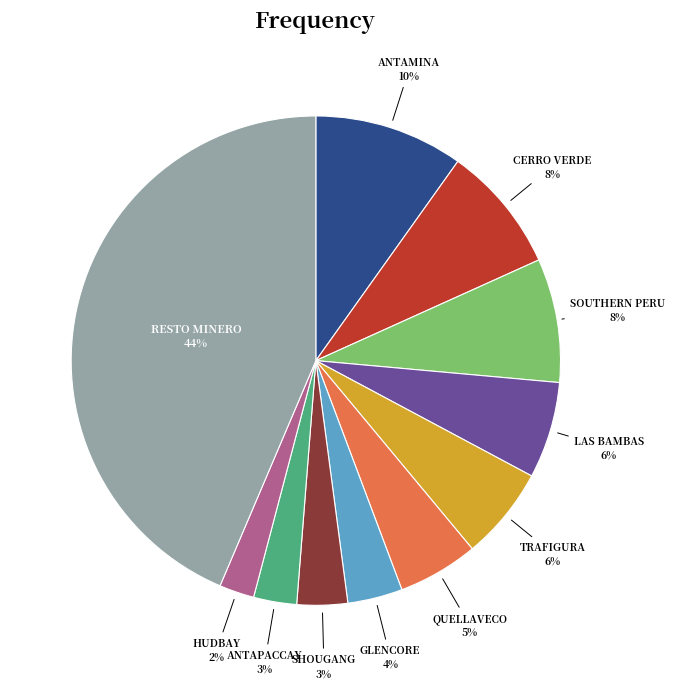

To the nearest percent, what is the average slice percentage?

9%